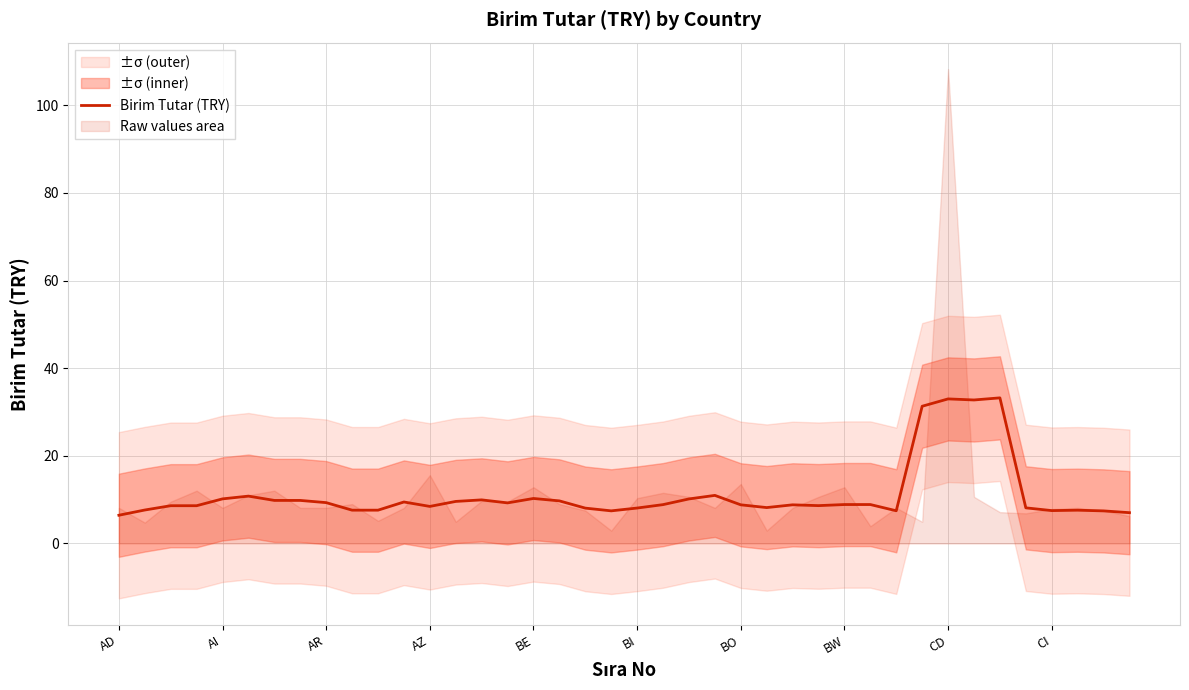

At which category does the chart reach its minimum across all series?

AD